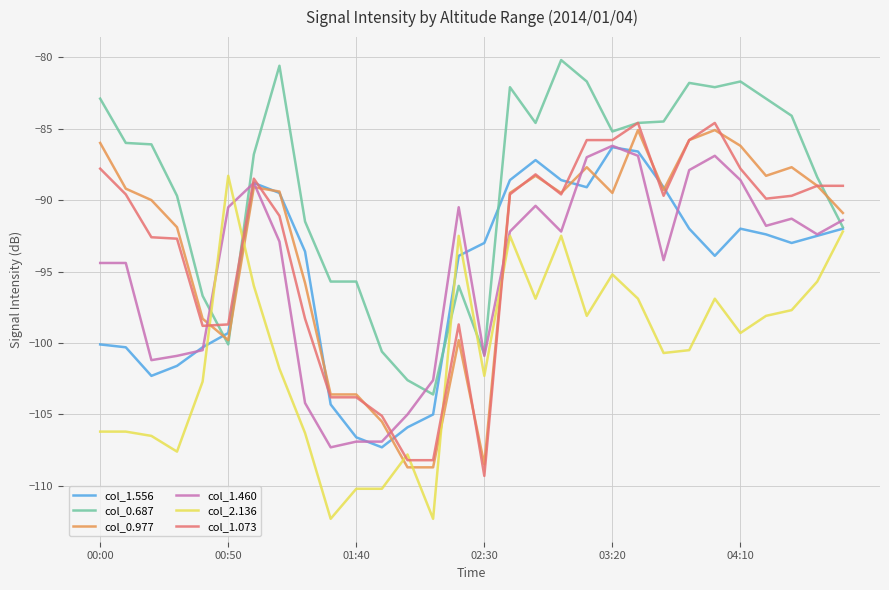

Does the chart display data point markers on the line(s)?

No